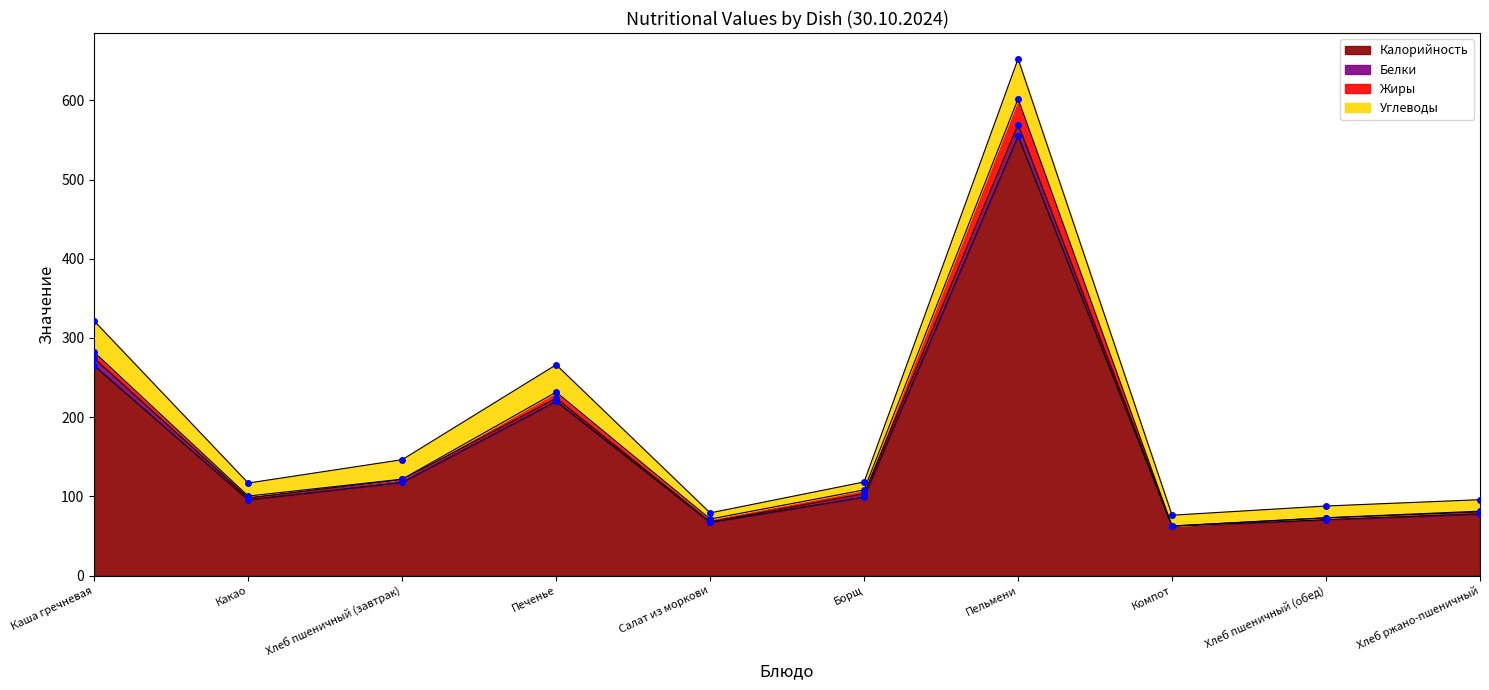

Reading left to right, list all the values displayed in this chart.

Калорийность: 265.0	95.6	117.5	220.0	67.1	99.1	555.1	62.3	70.5	77.7
Белки: 9.2	2.5	3.8	3.9	0.6	4.3	14.4	0.2	2.3	2.6
Жиры: 7.8	2.3	0.4	7.7	3.7	4.7	32.4	0.1	0.2	1.0
Углеводы: 39.4	16.4	24.6	34.6	7.7	10.1	50.5	13.6	14.8	14.5